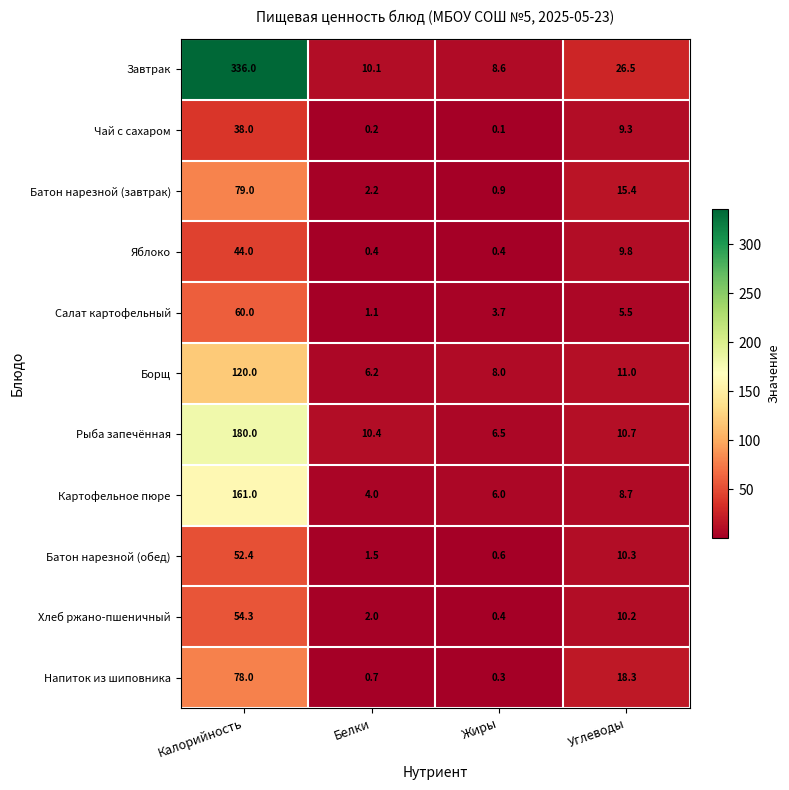

At which category does the chart reach its peak across all series?

Калорийность